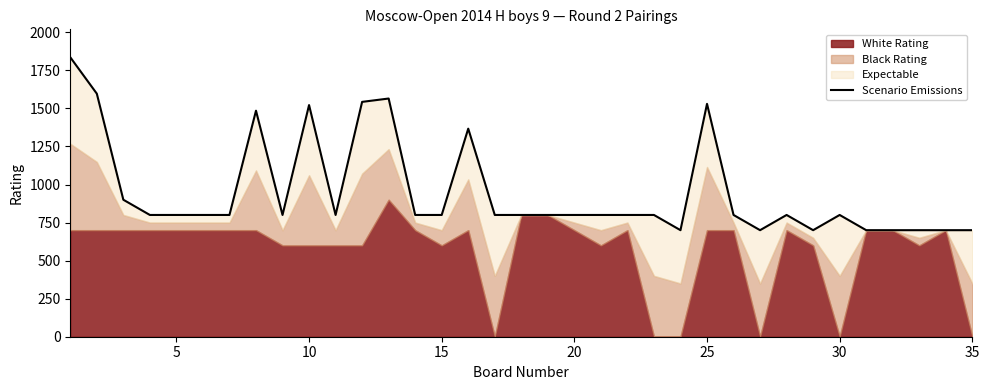

What is the sum of all values?

33345